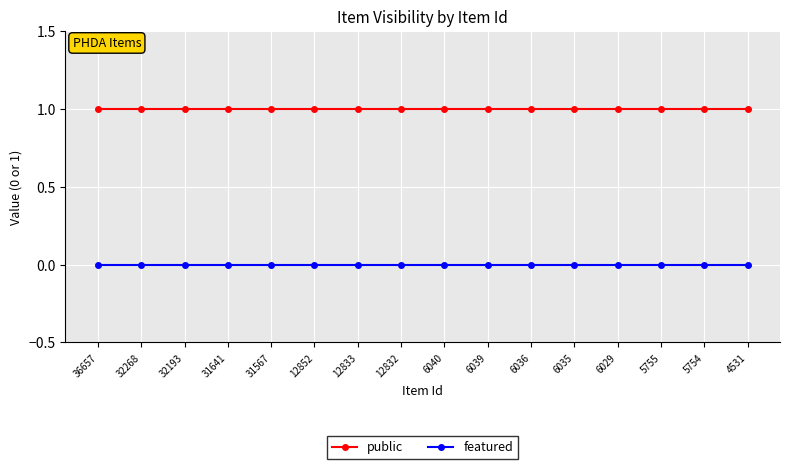

What value does the public series have at 36657?

1